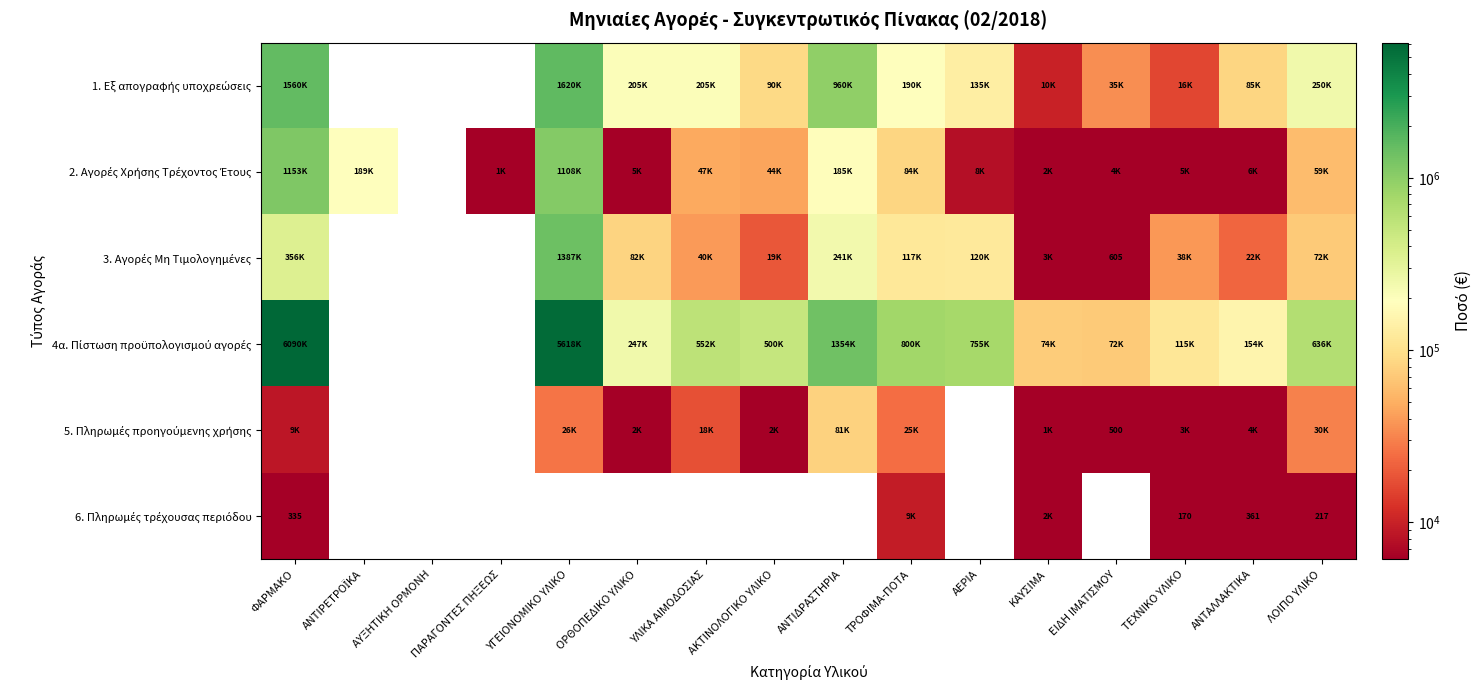

What is the difference between the highest and lowest values at ΤΕΧΝΙΚΟ ΥΛΙΚΟ?

114830